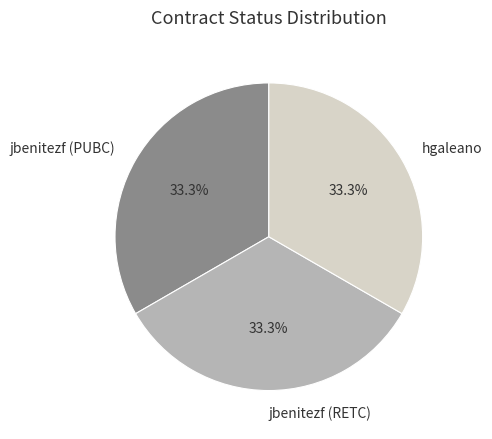

Is it true that jbenitezf (RETC) is 43% of the pie?

False